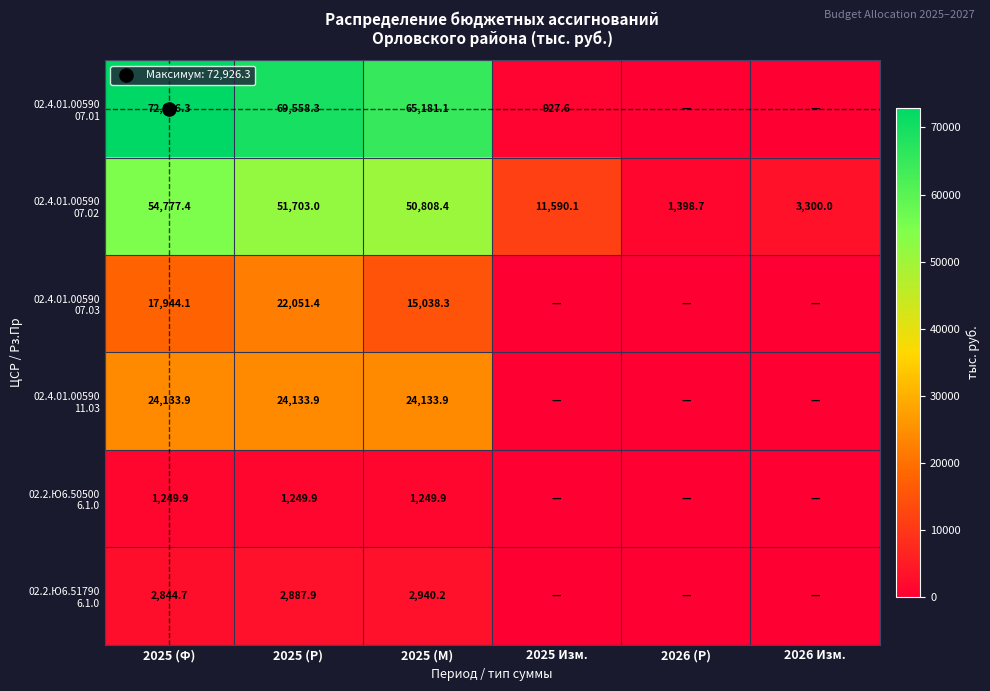

Is it true that 02.2.Ю6.51790 6.1.0 equals 901.9 at 2026 Изм.?

False